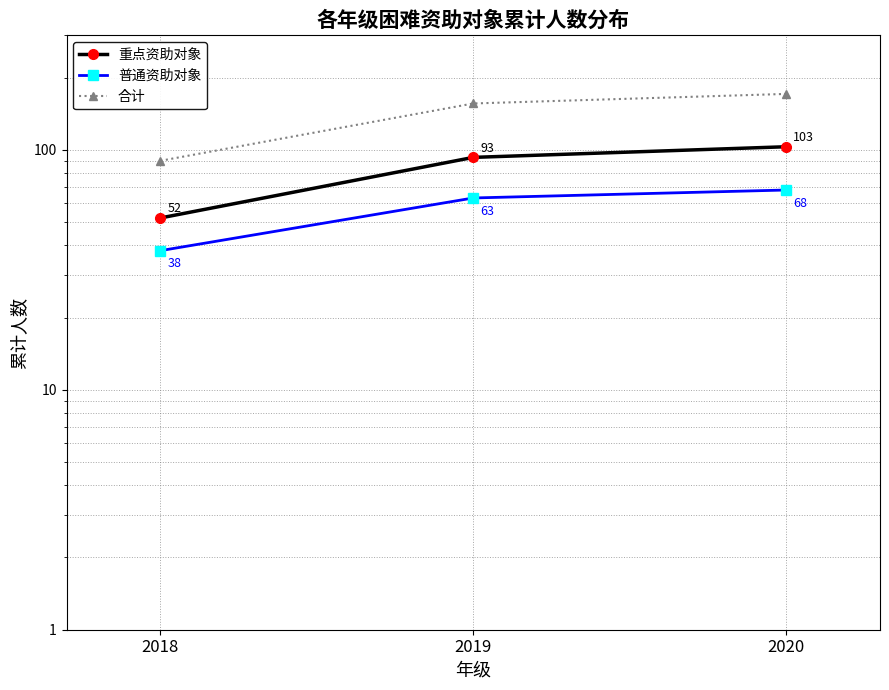

How many lines are shown in the chart?

3